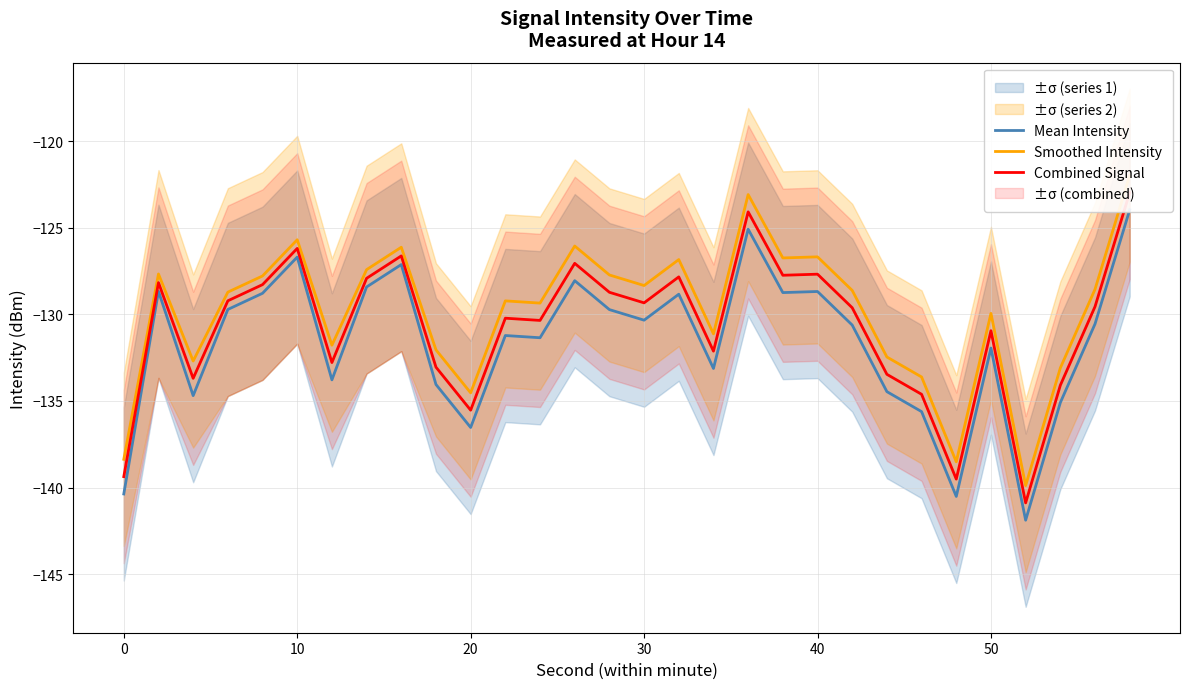

True or false: Combined Signal and Mean Intensity cross at least once.

False